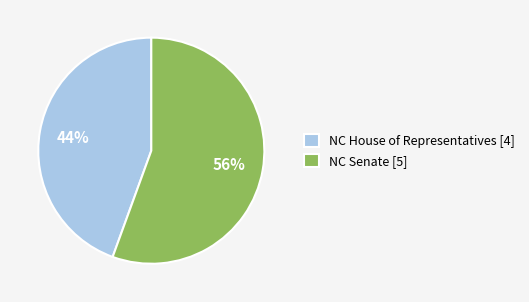

What percentage is the NC House of Representatives slice, to the nearest percent?

44%